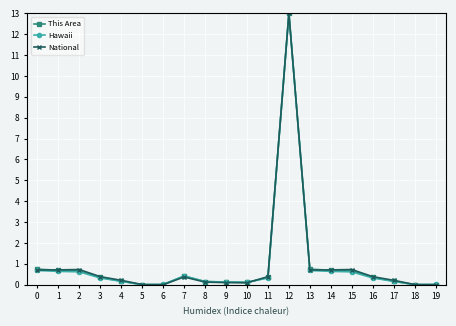

Between 7 and 17, which series saw the biggest shift?

Hawaii